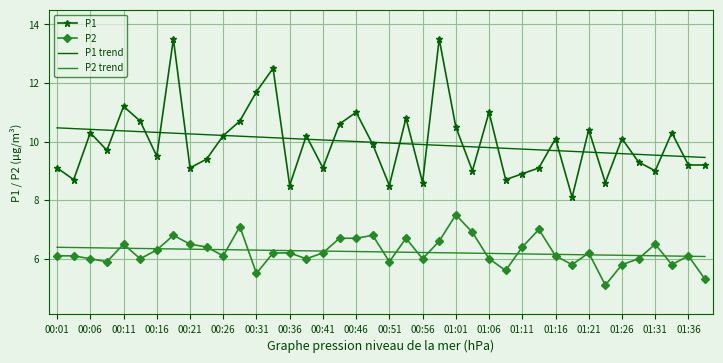

True or false: P1 and P2 trend intersect in this chart.

False